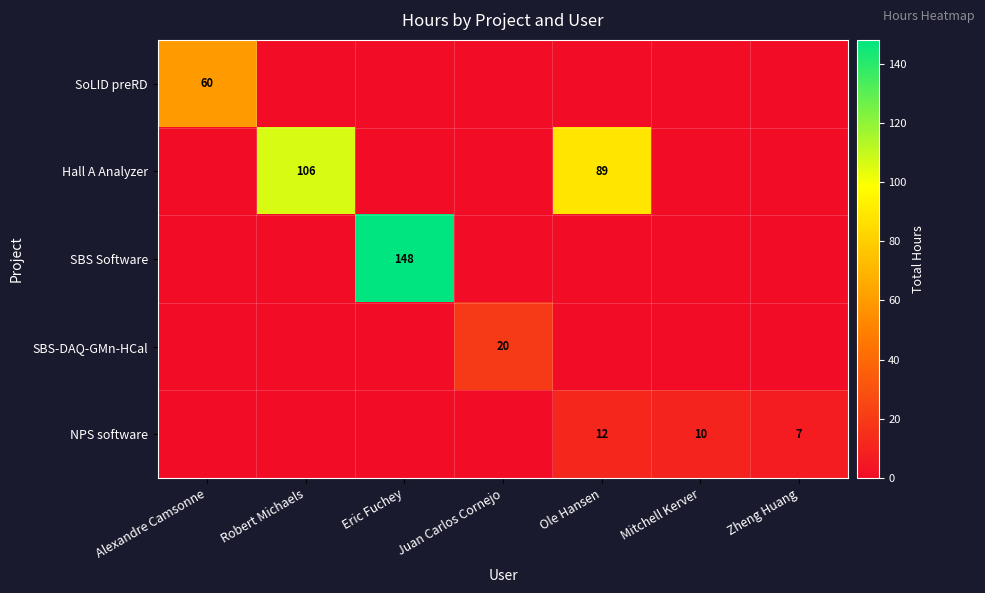

Is it true that NPS software equals 7 at Zheng Huang?

True